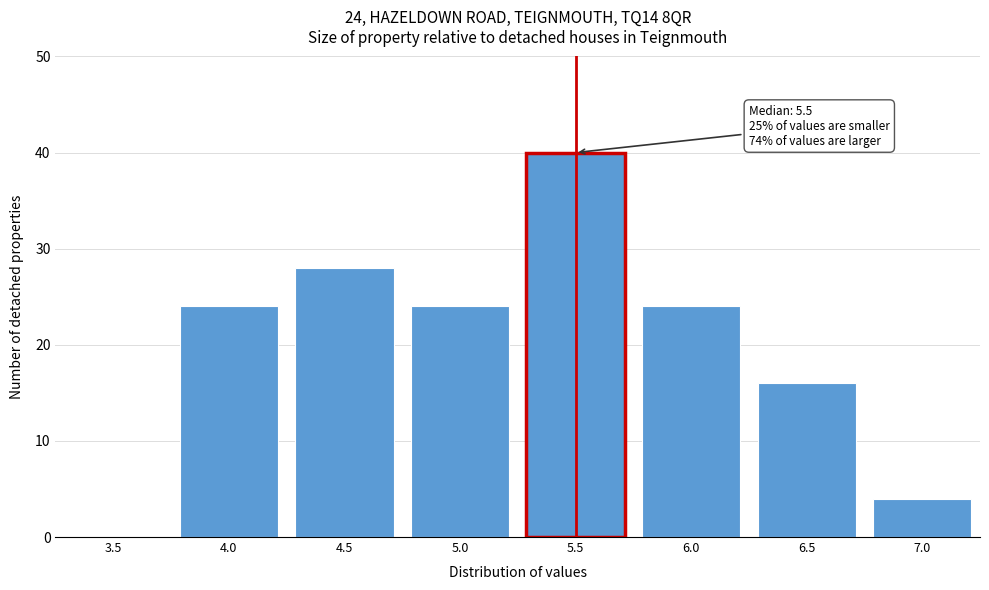

Reading right to left, transcribe all the data shown in this chart.

7.0=4	6.5=16	6.0=24	5.5=40	5.0=24	4.5=28	4.0=24	3.5=0